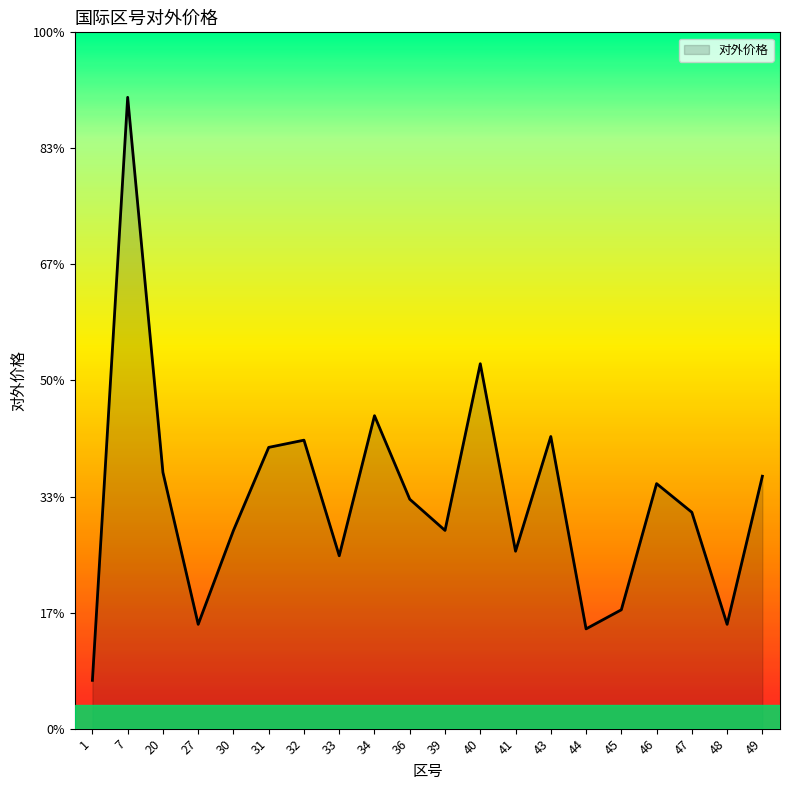

Does the chart display data point markers on the line(s)?

No